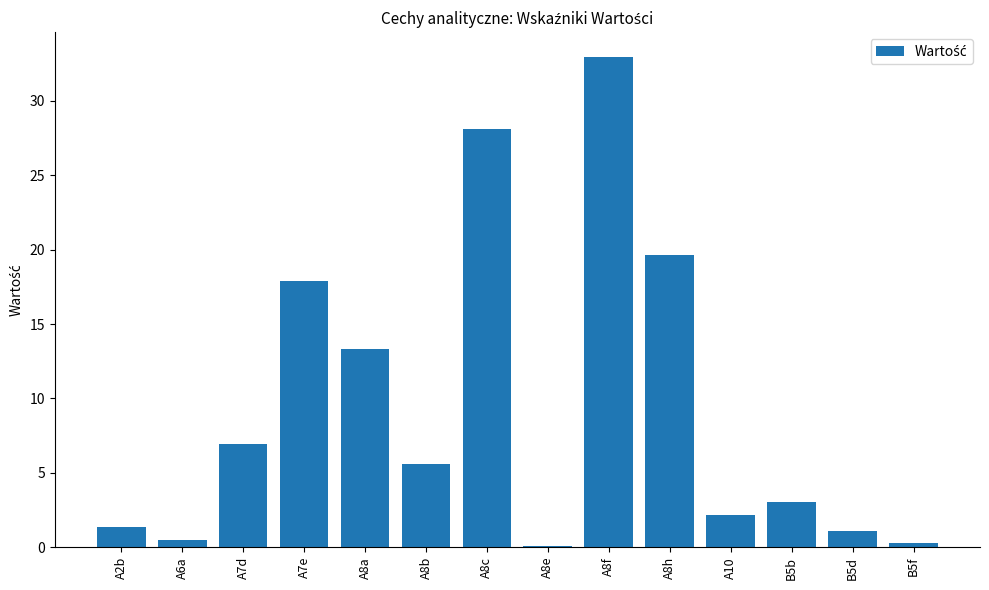

What is the label of the 7th bar from the right?

A8e